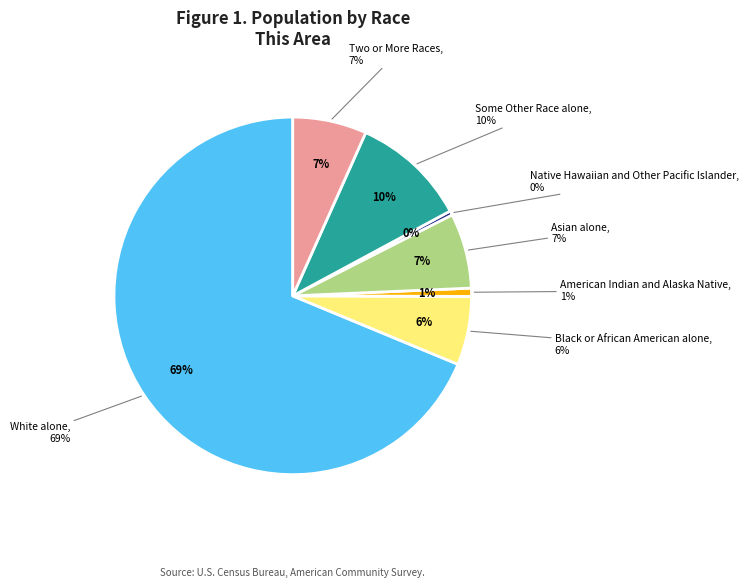

To the nearest percent, what percentage of the pie is Some Other Race alone?

10%